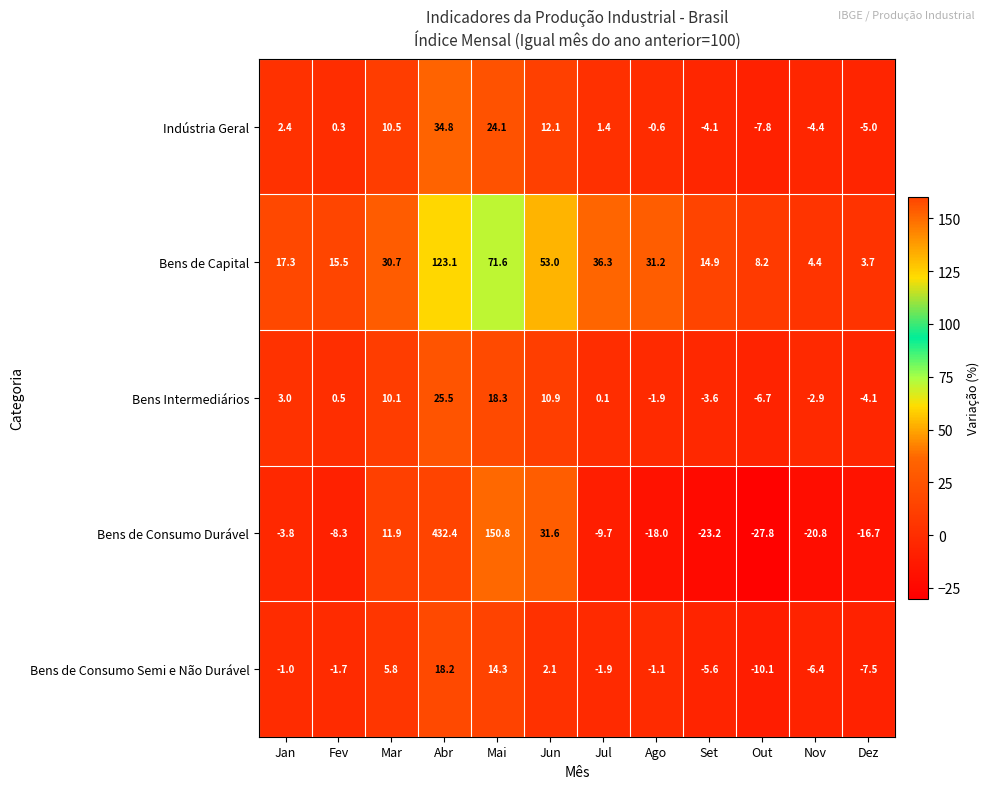

Count the number of data series in this chart.

5